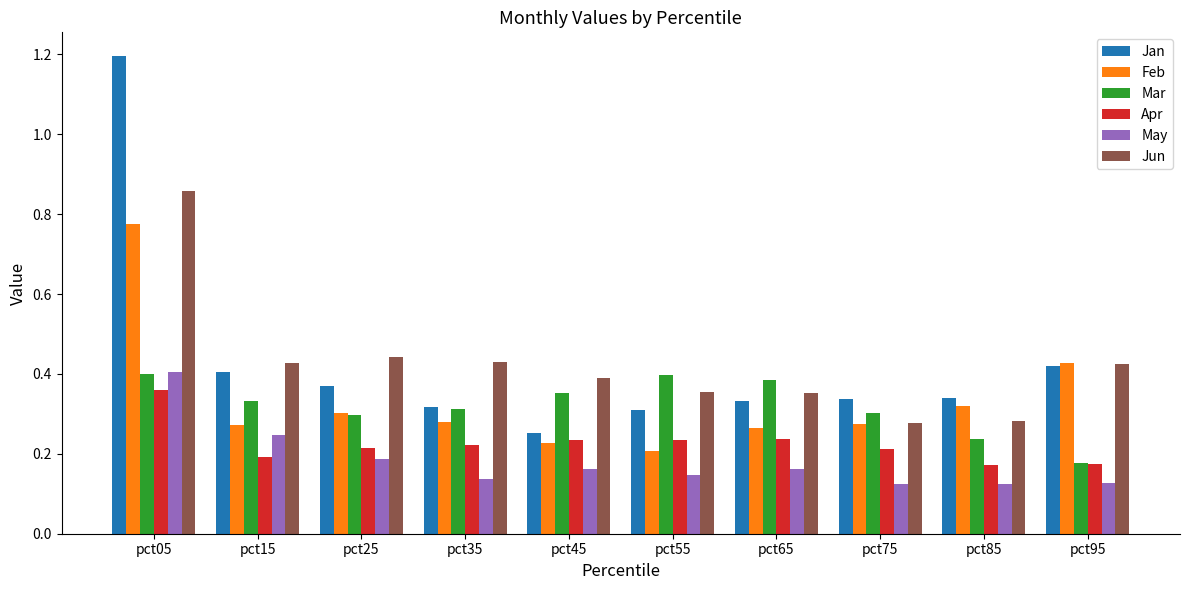

The Jun series shows 0.1 at pct95. True or false?

False